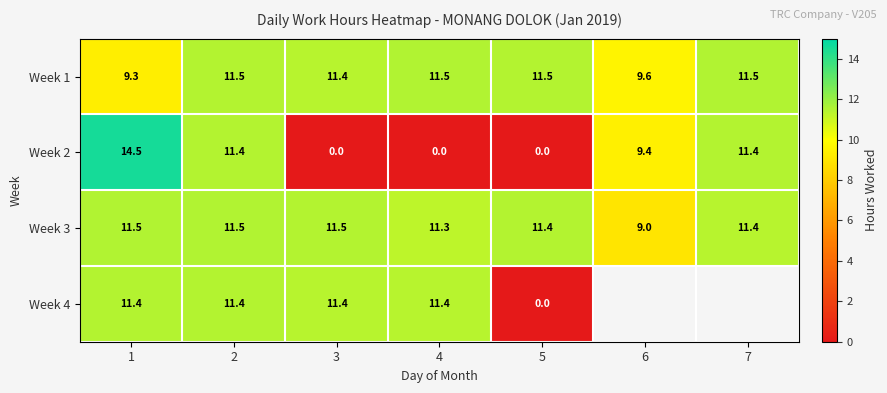

Rank the series at 1 from highest to lowest value.

Week 2, Week 3, Week 4, Week 1